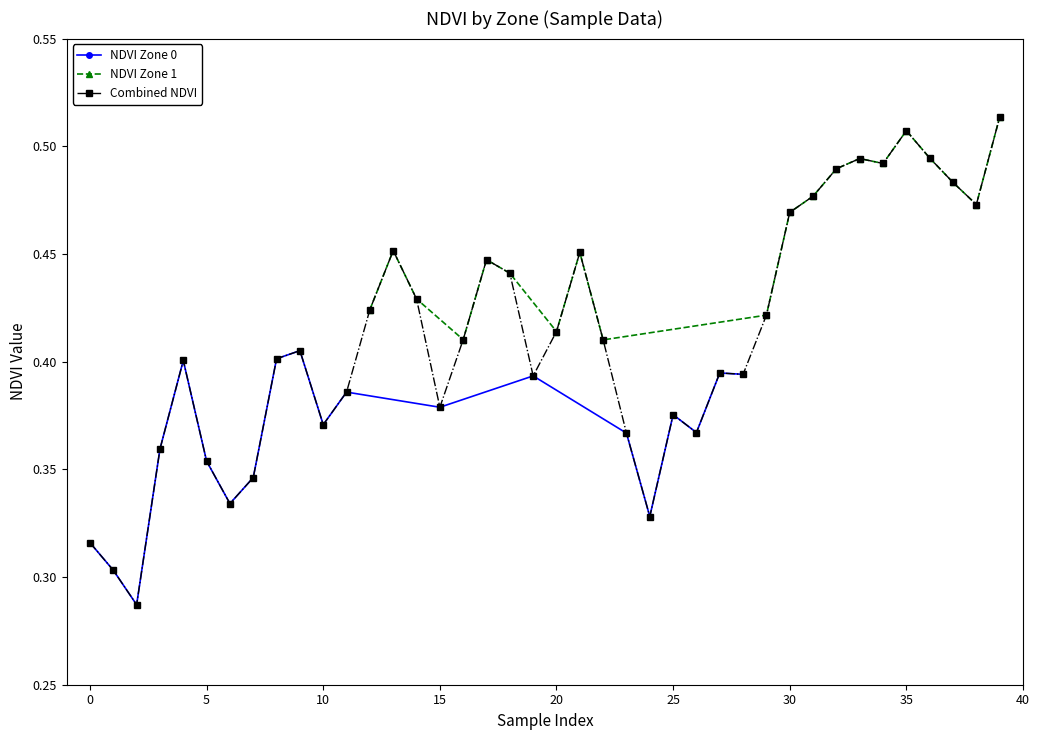

How many NDVI Zone 1 values are between 0 and 1?

20